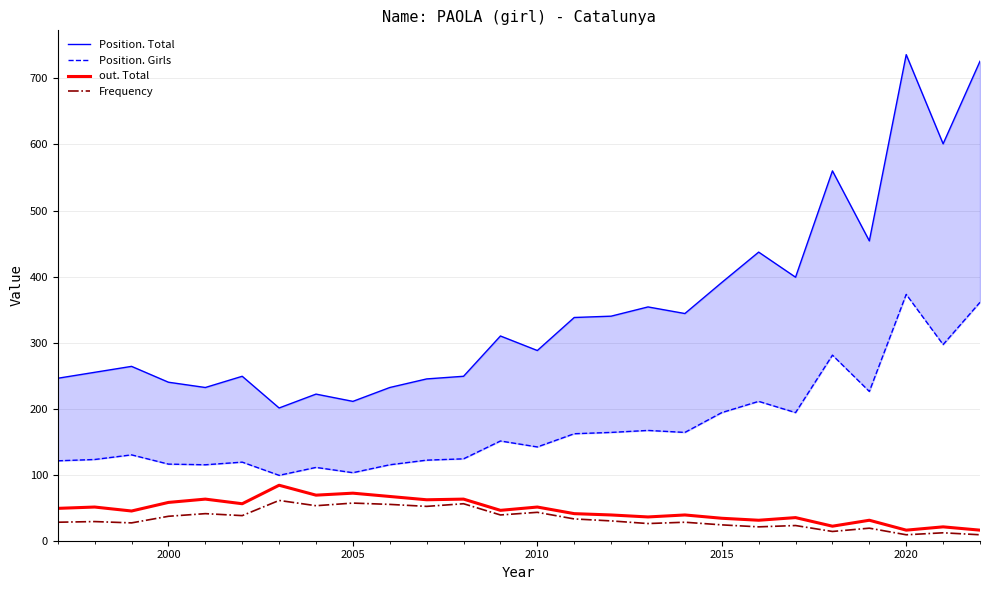

What is the maximum value for Frequency?

61